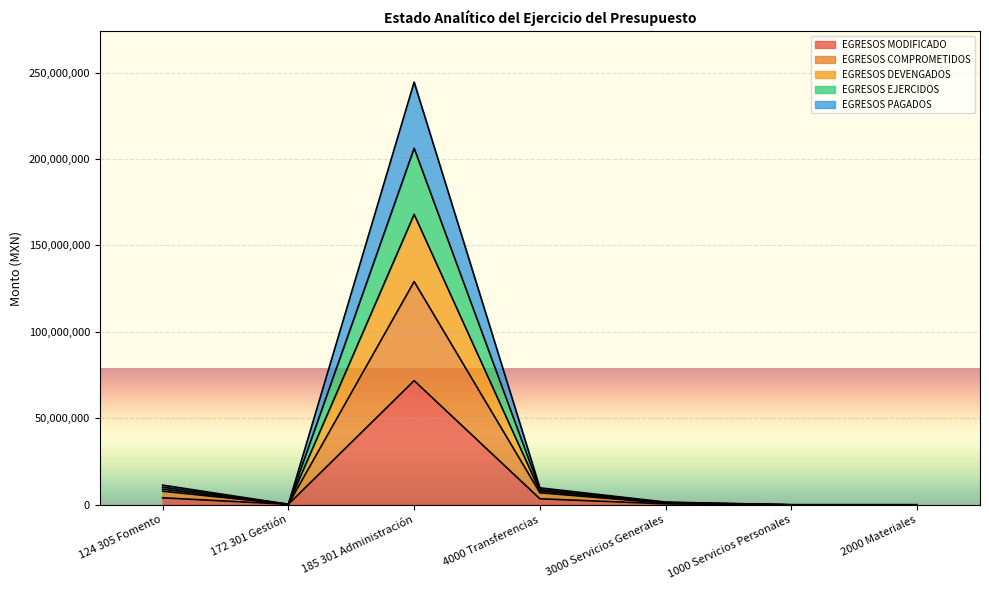

What is the average value of the EGRESOS COMPROMETIDOS series?

20731444.9